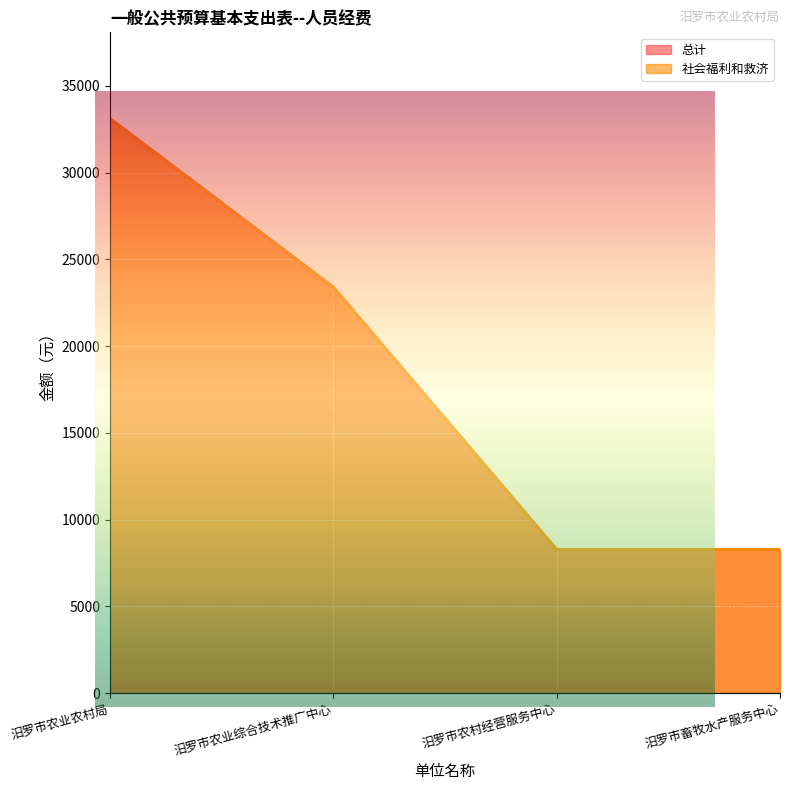

What is the difference between the 总计 values at 汨罗市农业综合技术推广中心 and 汨罗市农村经营服务中心?

15120